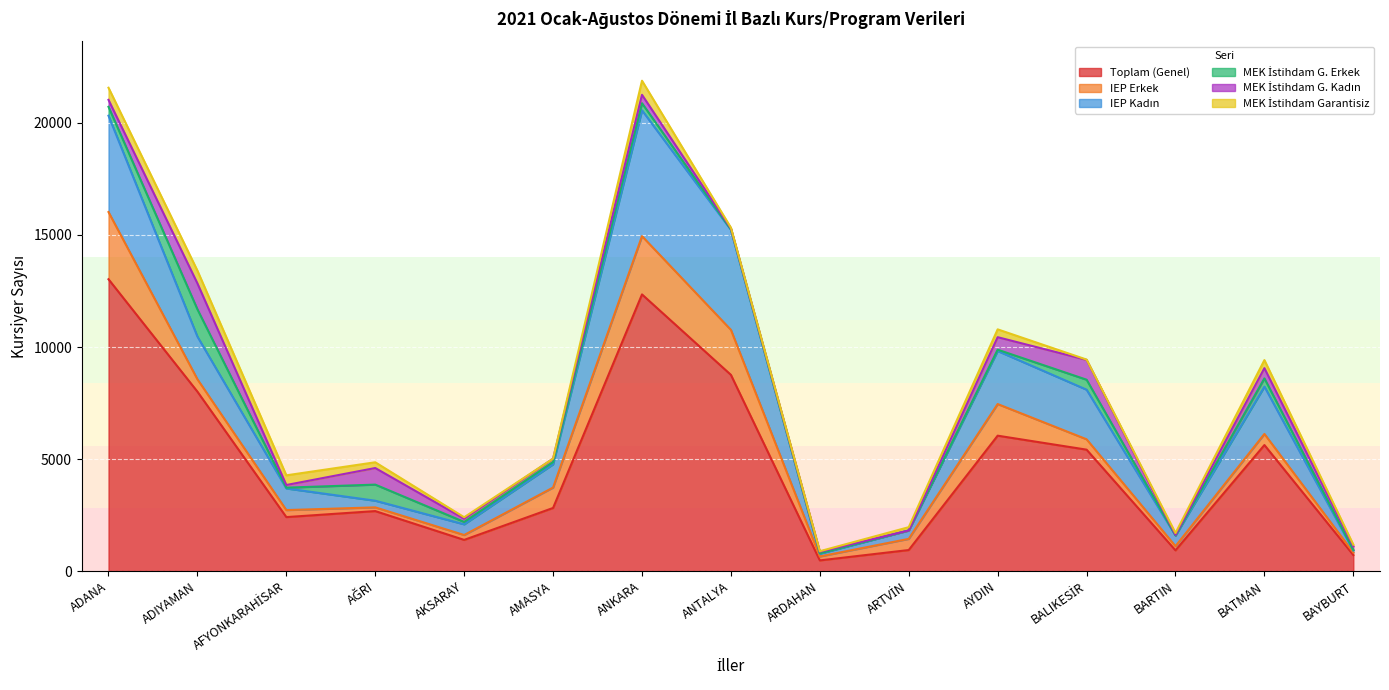

How many values in the IEP Erkek series are below 496?

7